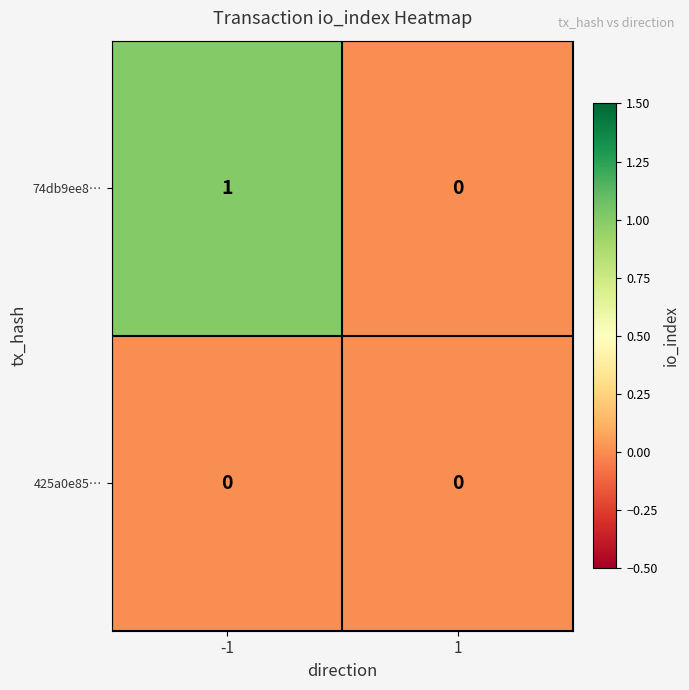

Is it true that 74db9ee8… equals 1 at -1?

True